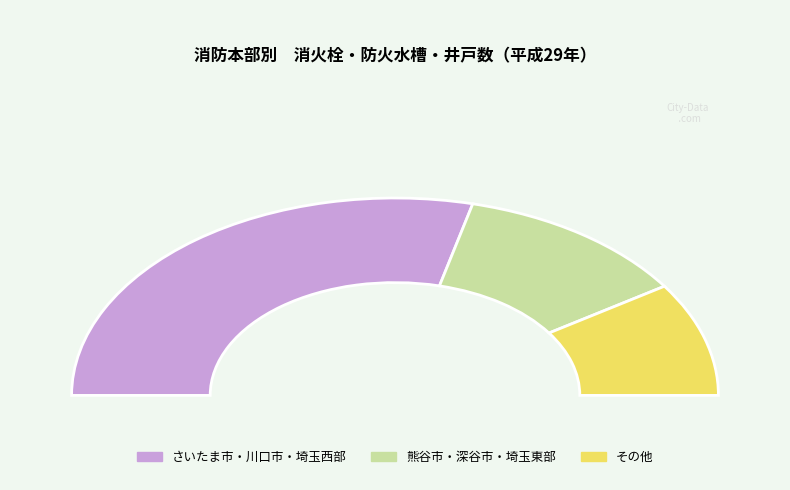

Which slice is the largest?

埼玉西部